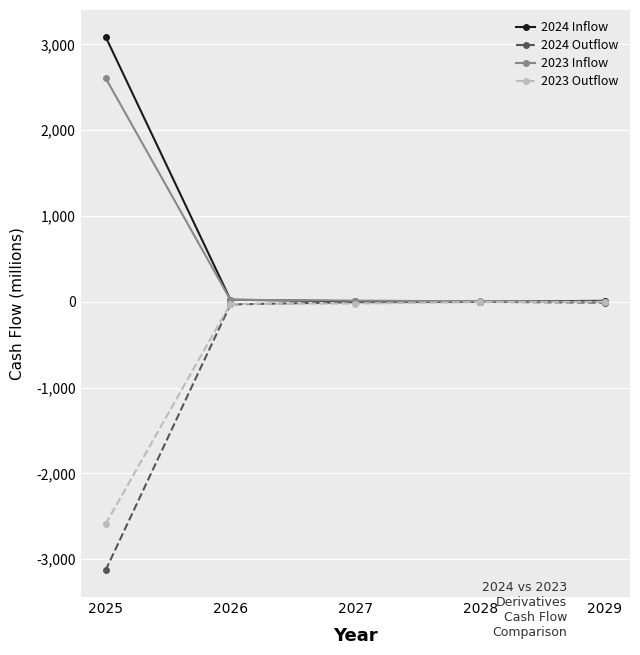

What is the total value across all series at 2026?

-7